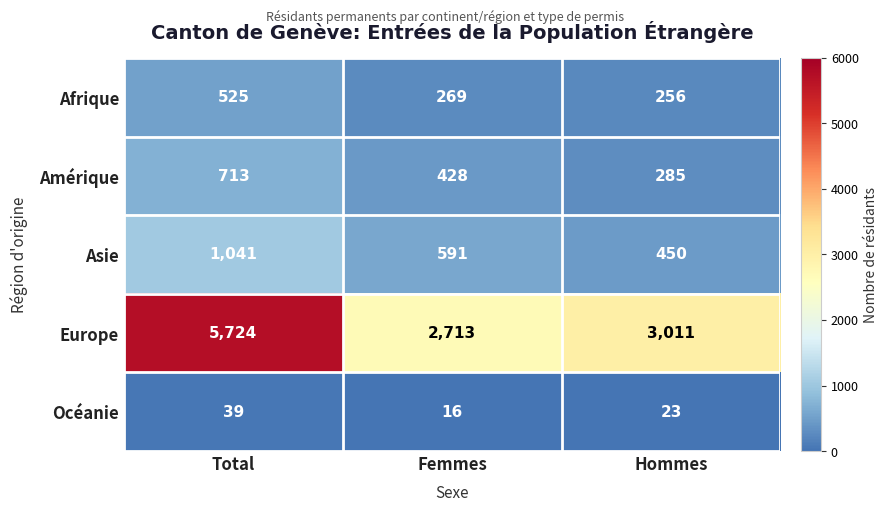

Which series has the widest spread of values?

Europe